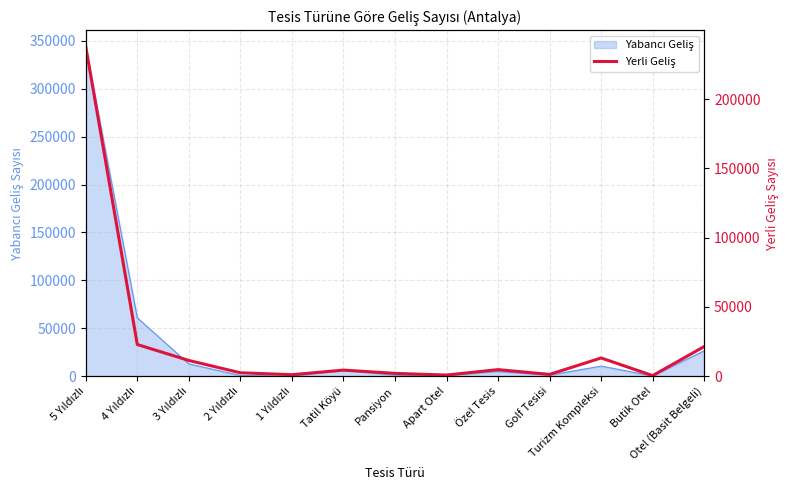

Which label corresponds to the smallest value in the chart?

Butik Otel